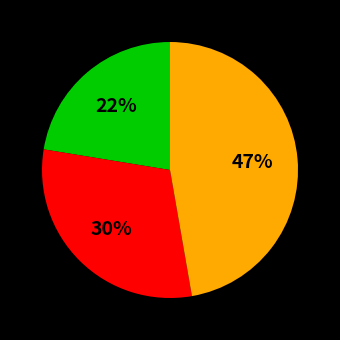

Does any single category account for the majority?

No